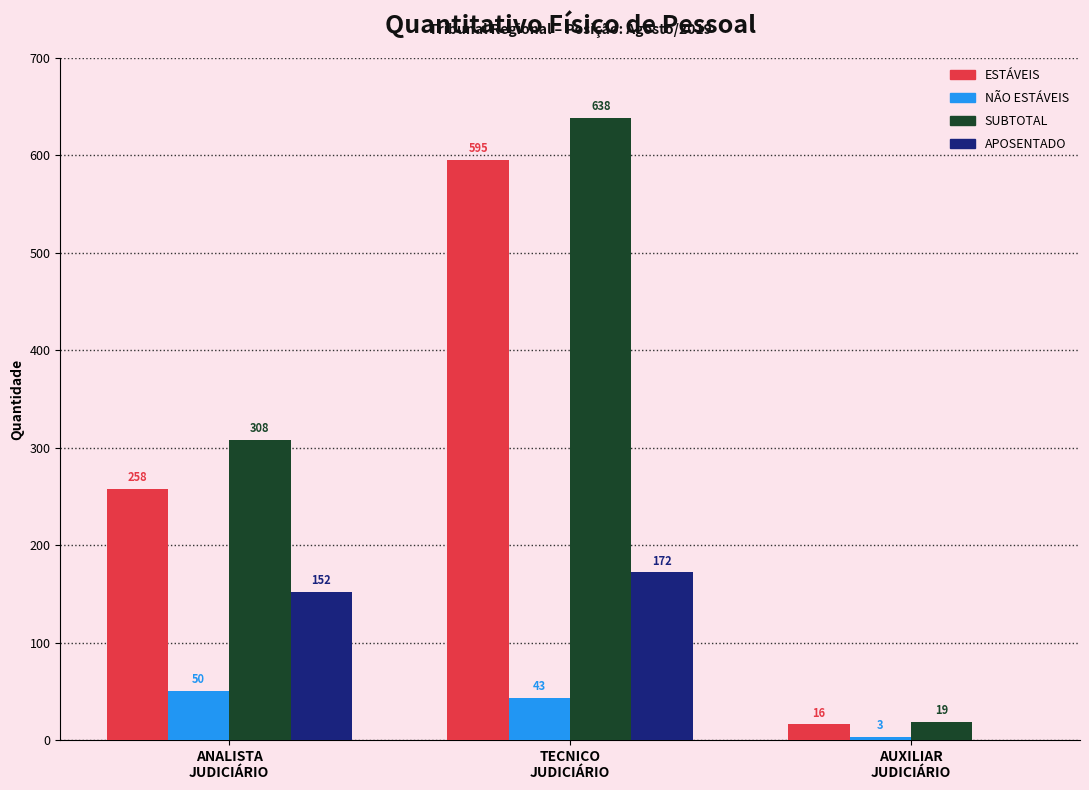

What is the difference between the NÃO ESTÁVEIS values at AUXILIAR
JUDICIÁRIO and ANALISTA
JUDICIÁRIO?

47